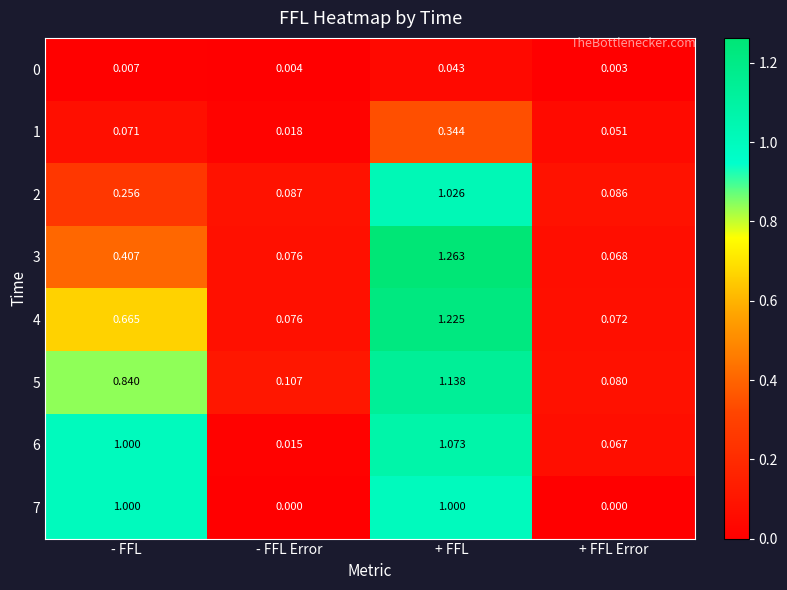

At which label is 4 closest to 0?

+ FFL Error